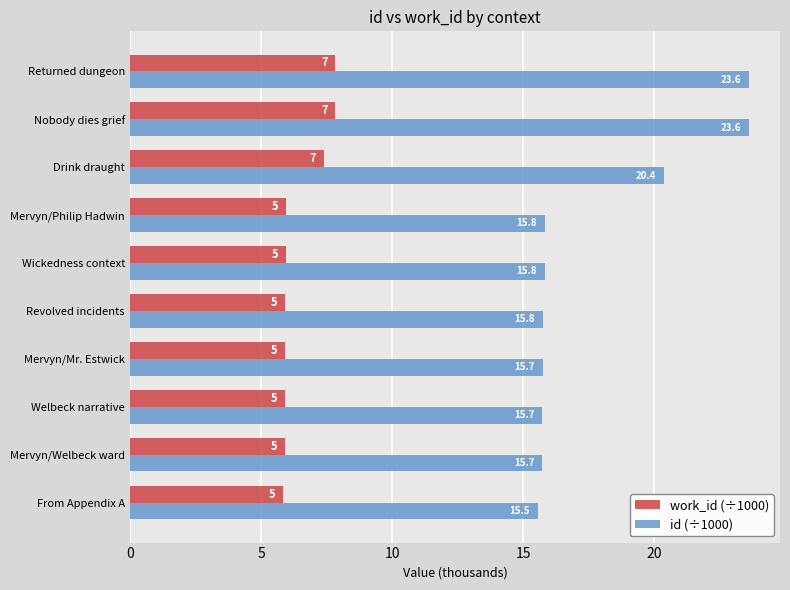

Which series has the largest range (max minus min)?

id (÷1000)